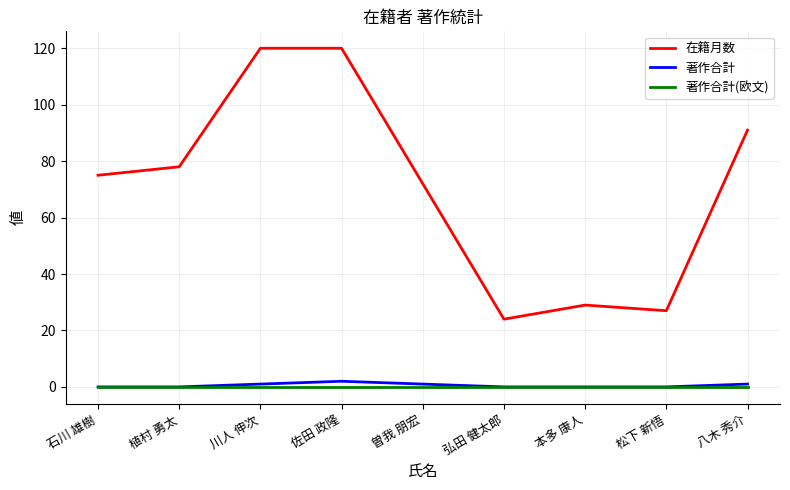

Is the value of 在籍月数 at 八木 秀介 greater than the value of 著作合計 at 植村 勇太?

Yes